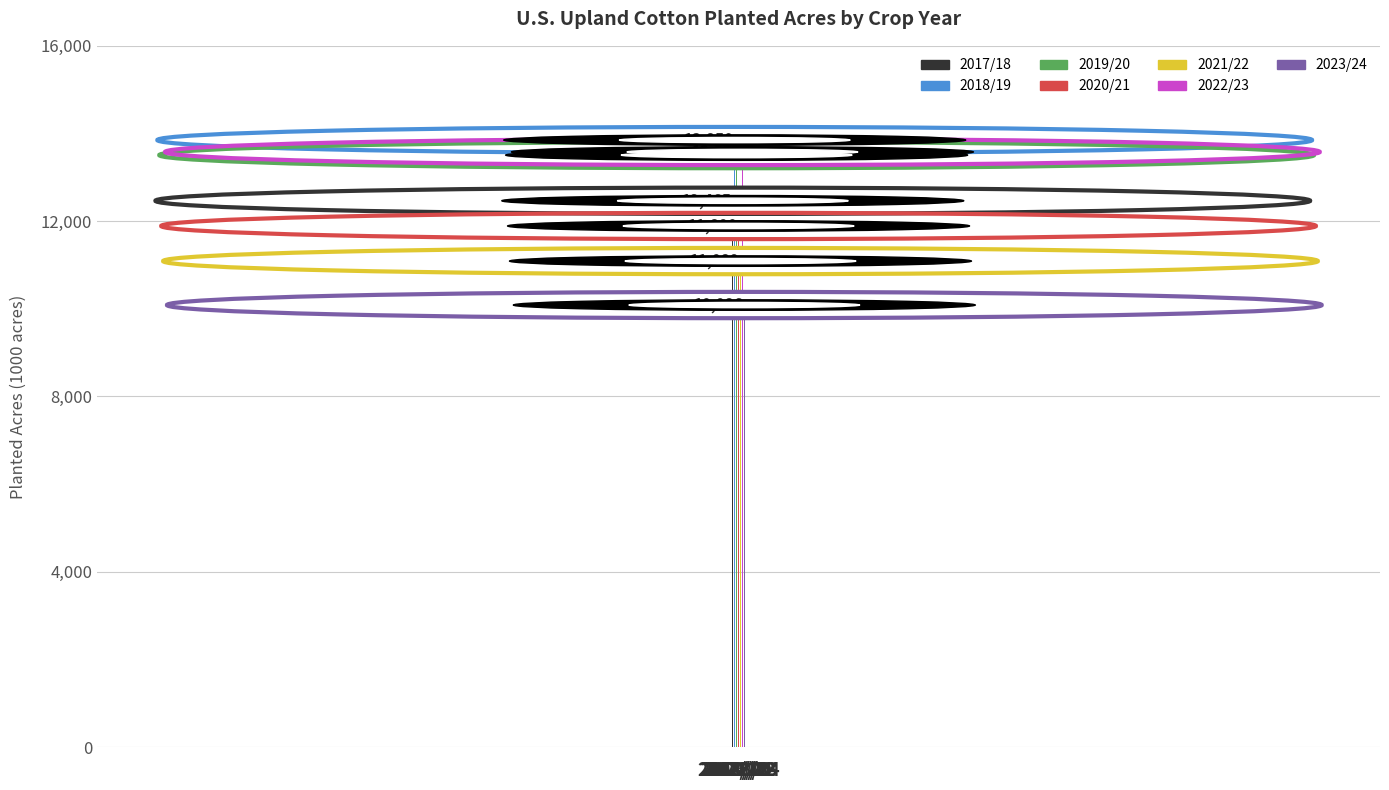

How many data points are above 12465?

3